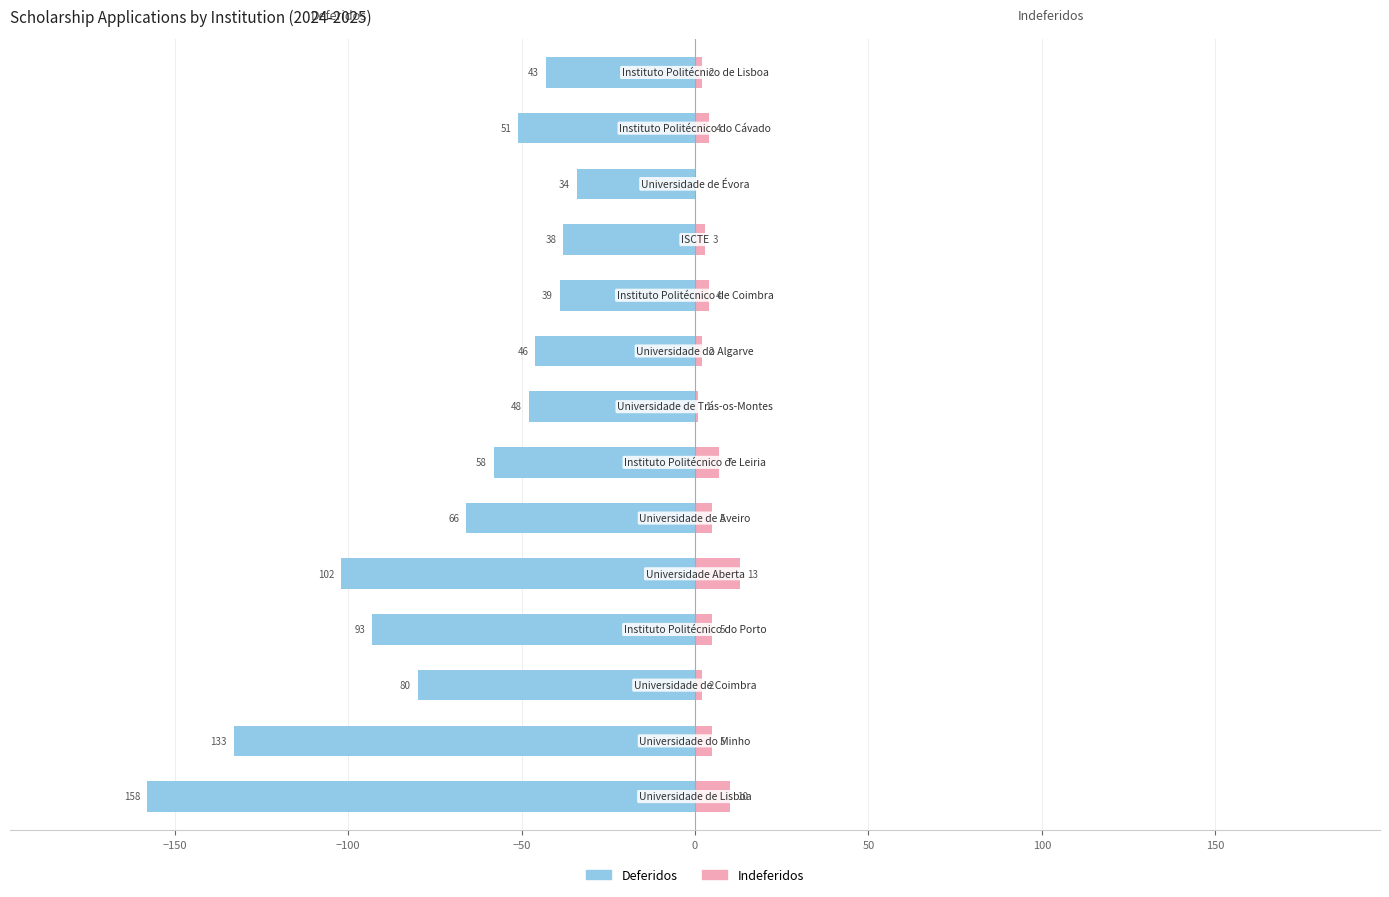

Rank the series by their average value, from highest to lowest.

Indeferidos, Deferidos